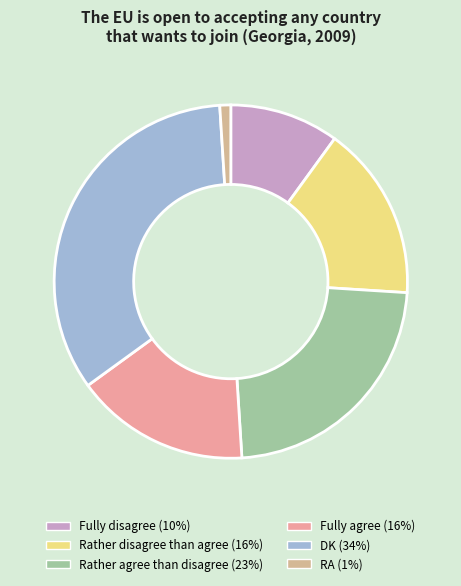

Which has a higher value, DK or Fully disagree?

DK